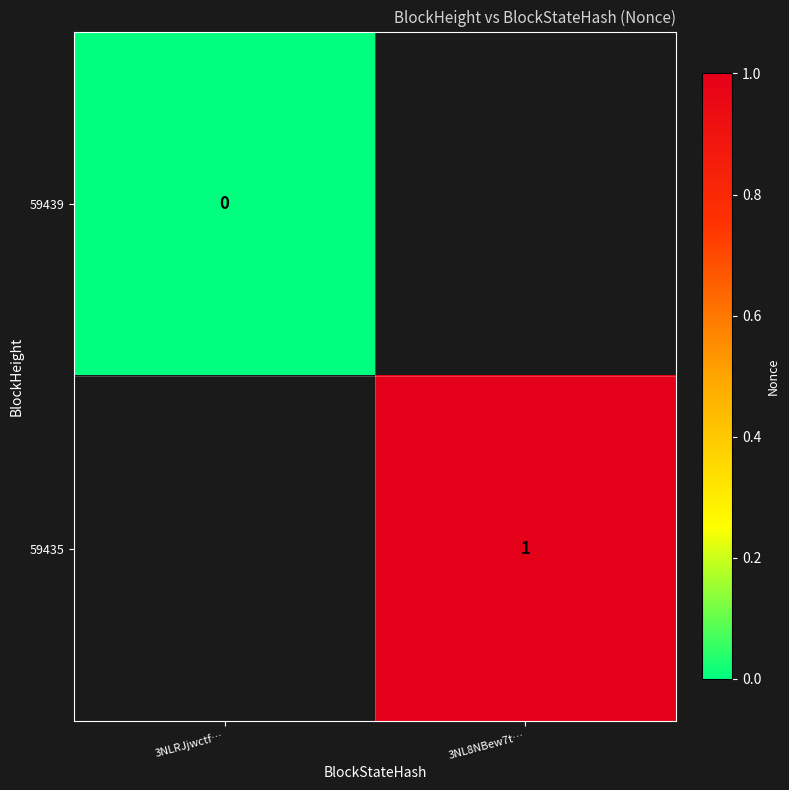

The value of 59435 at 3NL8NBew7t… is 1. True or false?

True